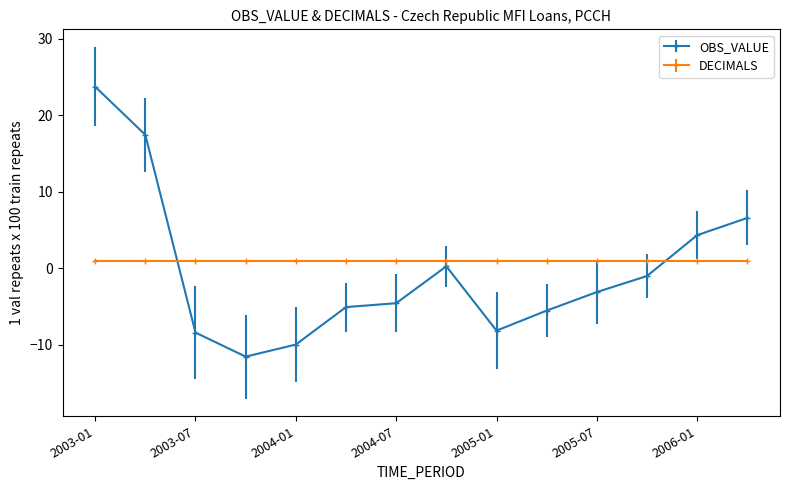

Which series has the widest spread of values?

OBS_VALUE